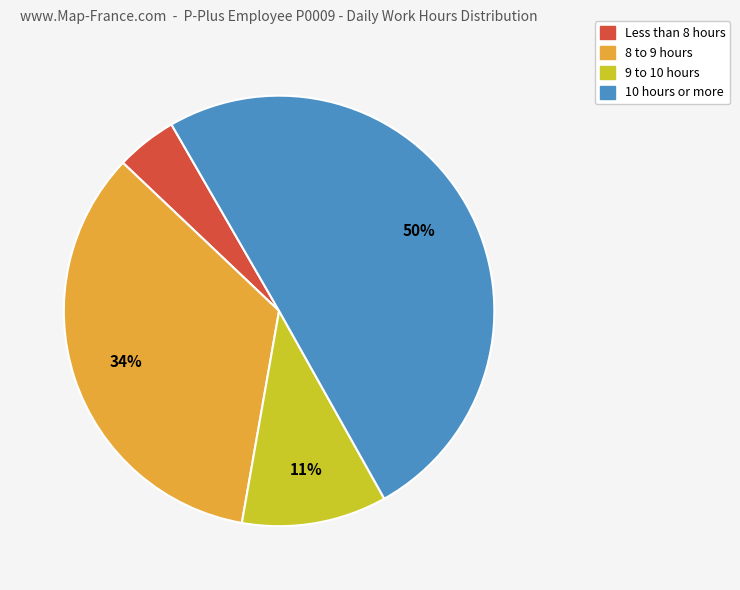

To the nearest percent, what is the average slice percentage?

25%